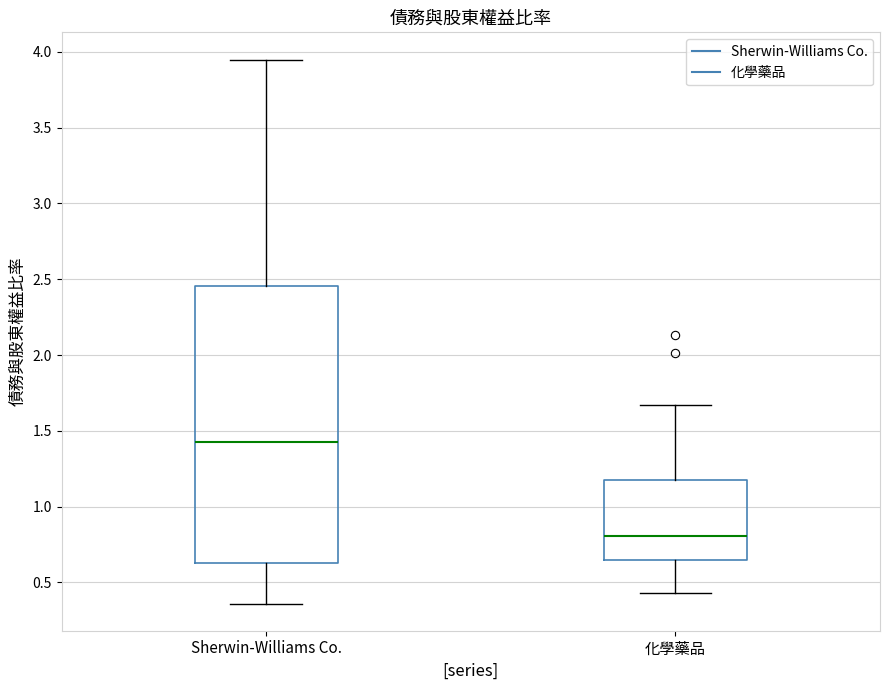

Reading left to right, transcribe this box plot: for each box, give where its median line is, the range the box spans, and where its two whiskers end, as read against the y-axis. The values are not printed on the chart, so give them approximately, as read against the axis.

Sherwin-Williams Co.: median 1.45, box 0.65 to 2.45, whiskers 0.35 to 3.95
化學藥品: median 0.80, box 0.65 to 1.20, whiskers 0.45 to 1.65